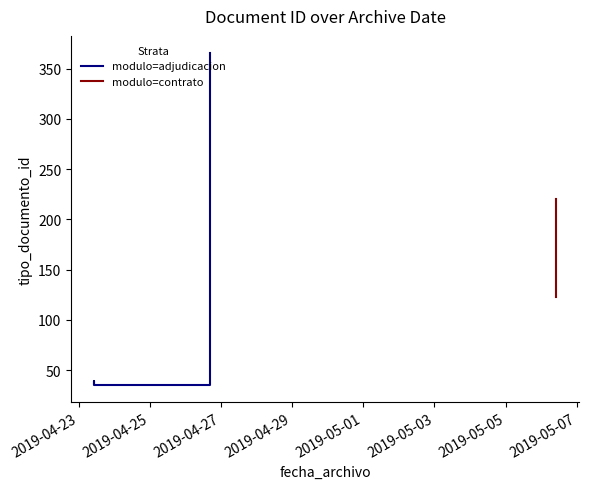

What is the smallest value displayed?

35